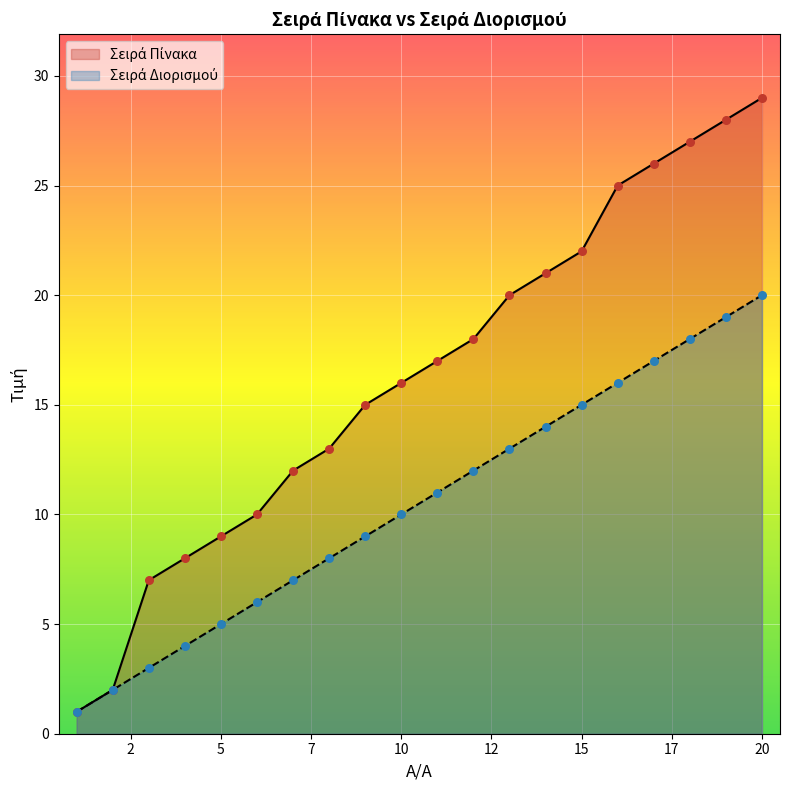

What is the total value across all series at 14?

35